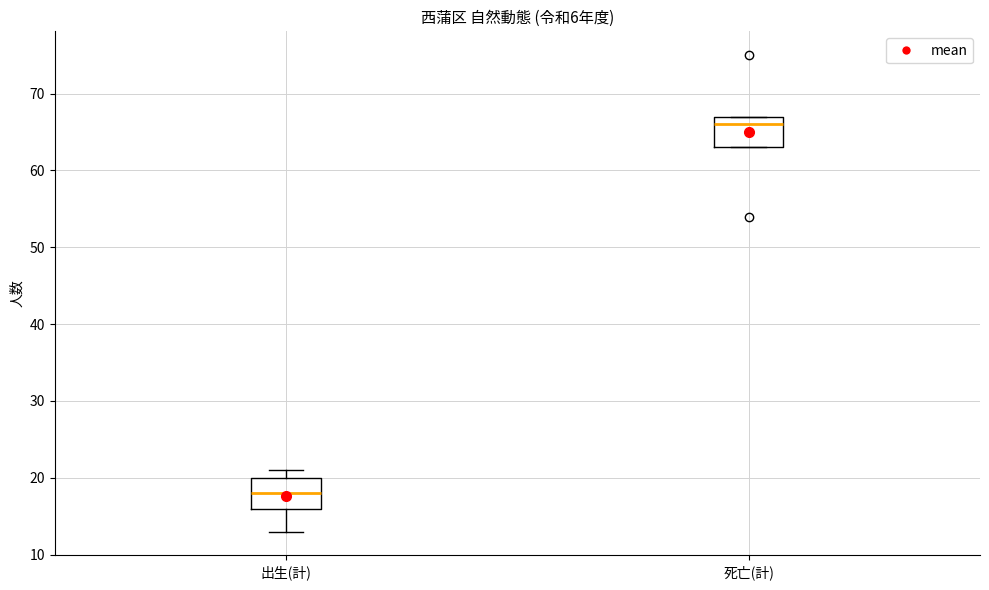

Reading left to right, read every box against the y-axis: the position of its median line, the range the box covers, and the ends of its whiskers. The values are not printed on the chart, so give them approximately, as read against the axis.

出生(計): median 18, box 16 to 20, whiskers 13 to 21
死亡(計): median 66, box 63 to 67, whiskers 63 to 67